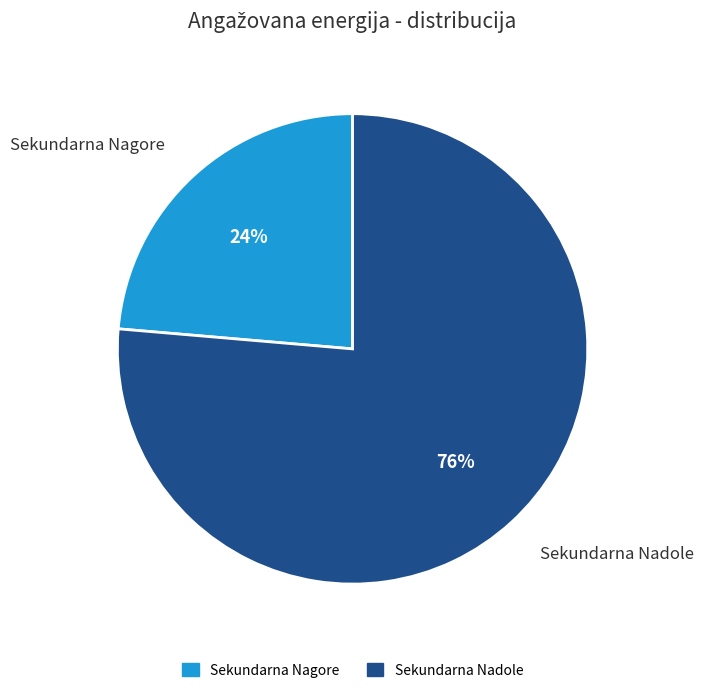

The Sekundarna Nadole slice represents 76% of the pie. True or false?

True